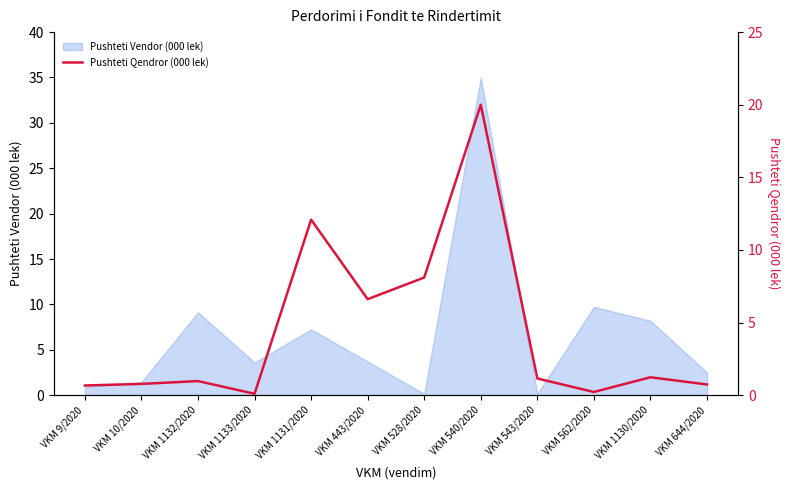

The Pushteti Vendor (000 lek) series shows 9.7 at VKM 562/2020. True or false?

True